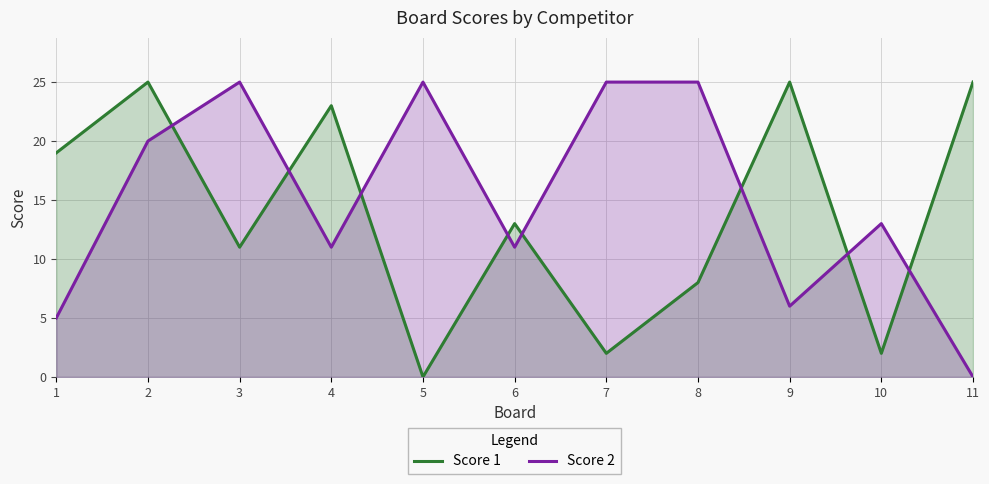

Does the chart display data point markers on the line(s)?

No